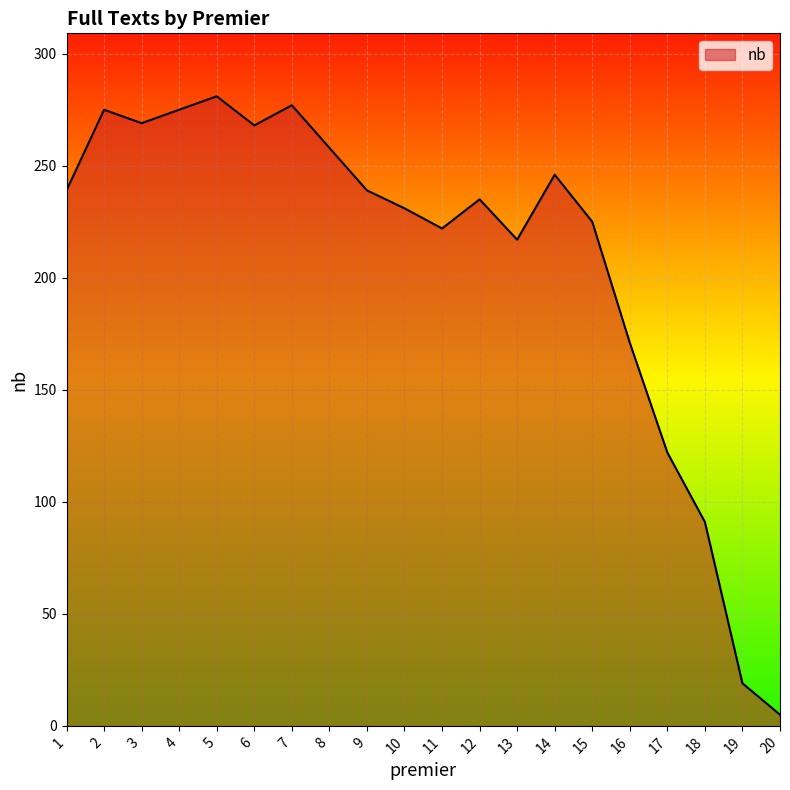

Which category has the highest value across all series?

5